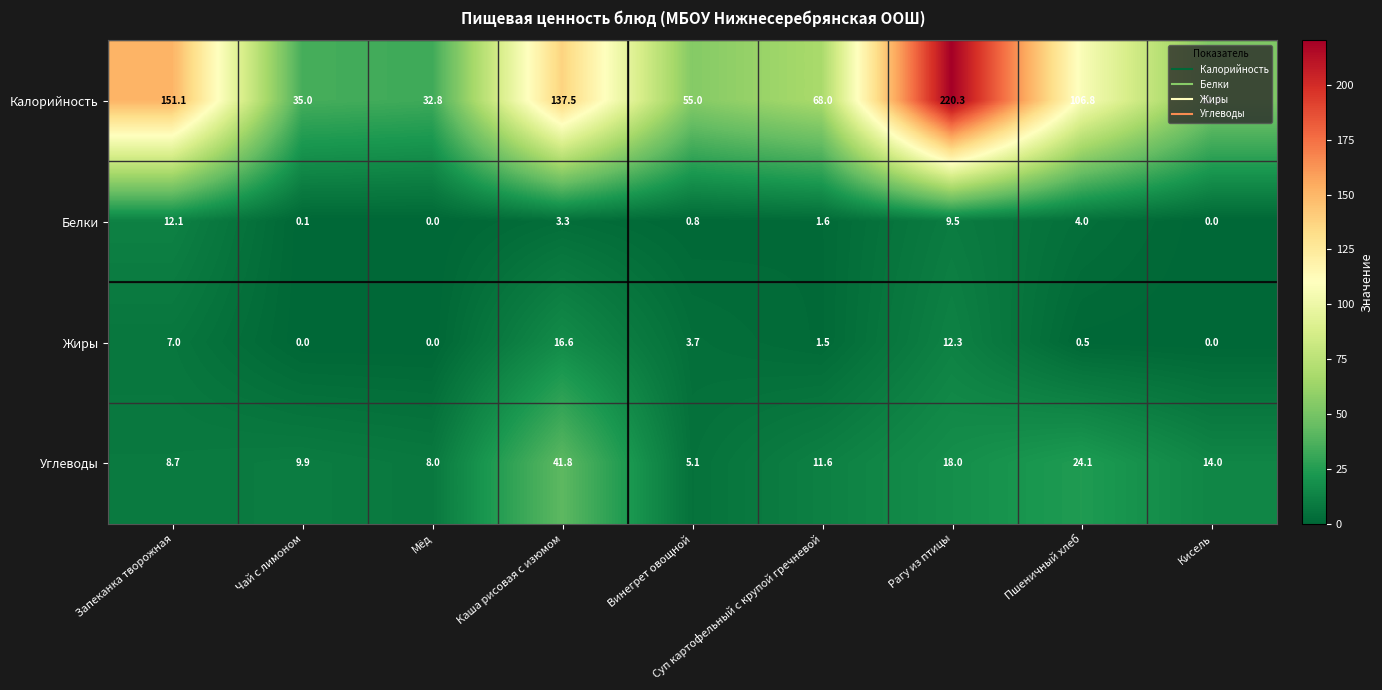

Where is Жиры nearest to the value 8?

Запеканка творожная